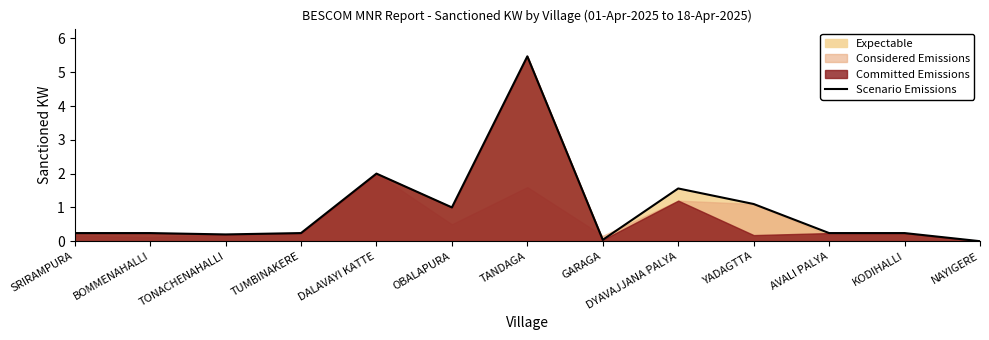

List the labels in order of value, largest first.

TANDAGA, DALAVAYI KATTE, DYAVAJJANA PALYA, YADAGTTA, OBALAPURA, SRIRAMPURA, BOMMENAHALLI, TUMBINAKERE, AVALI PALYA, KODIHALLI, TONACHENAHALLI, GARAGA, NAYIGERE